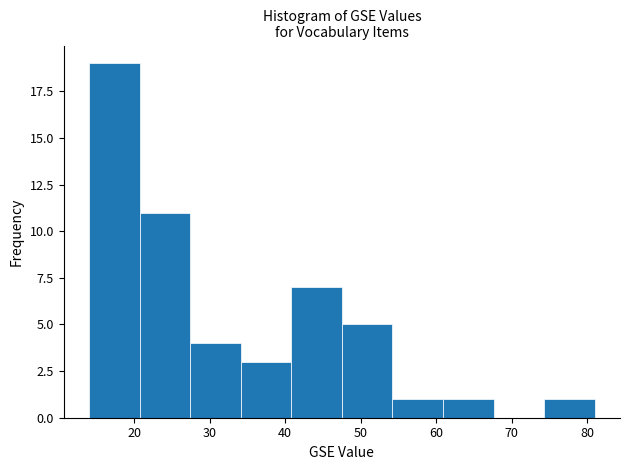

Reading left to right, list every bar in this chart as the range it spans on the x-axis followed by its height. Neither the bar edges nor the heights are printed on the chart, so give them approximately, as read against the axes.

14.0 to 20.7: 19
20.7 to 27.4: 11
27.4 to 34.1: 4
34.1 to 40.8: 3
40.8 to 47.5: 7
47.5 to 54.2: 5
54.2 to 60.9: 1
60.9 to 67.6: 1
67.6 to 74.3: 0
74.3 to 81.0: 1